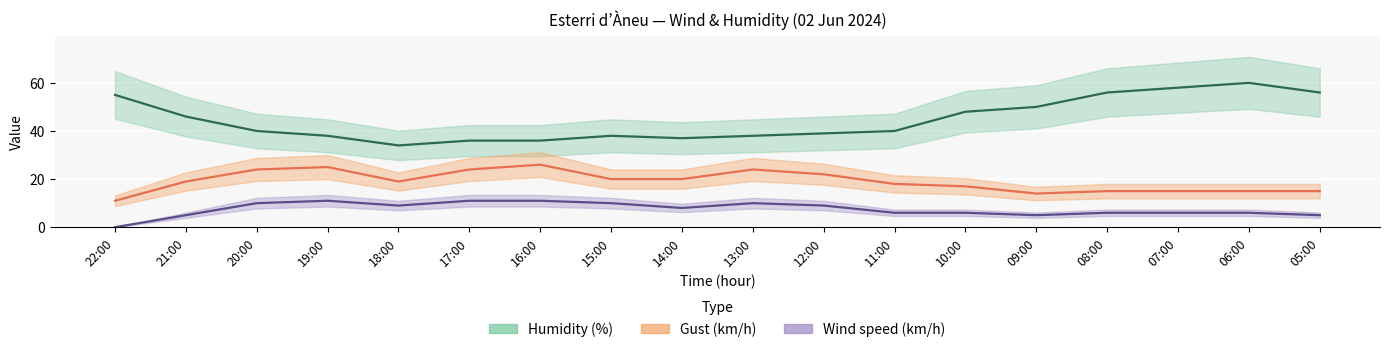

True or false: Gust (km/h) and Wind speed (km/h) intersect in this chart.

False